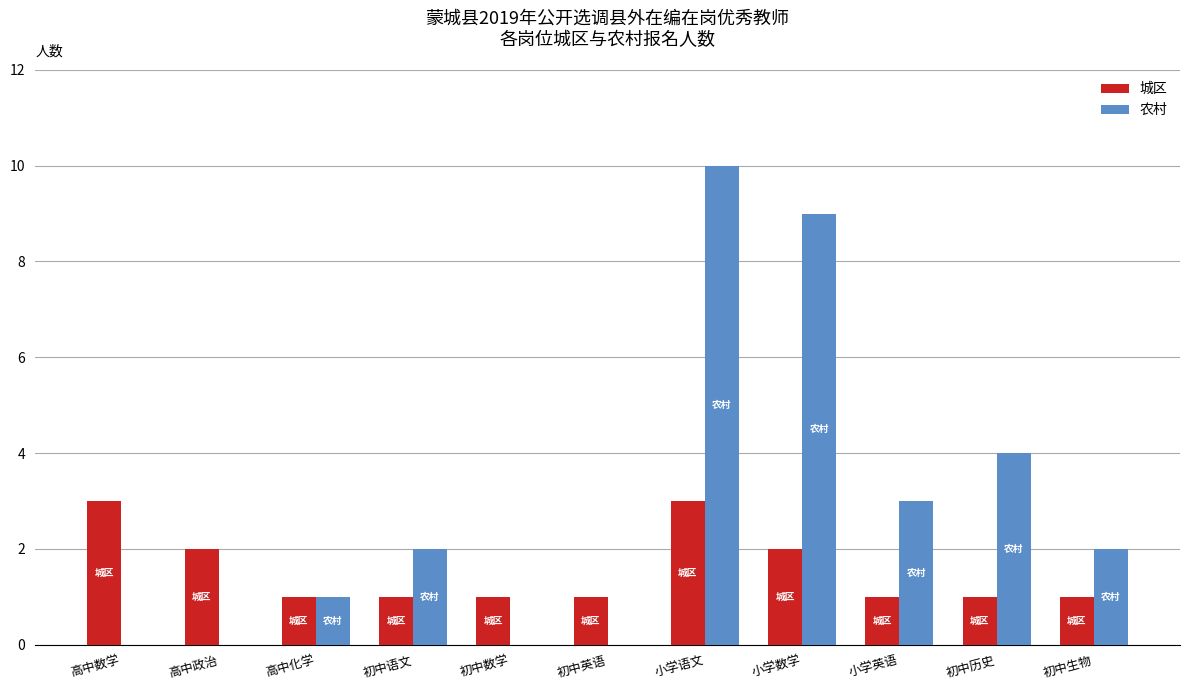

Which series changed the most between 高中政治 and 初中生物?

农村